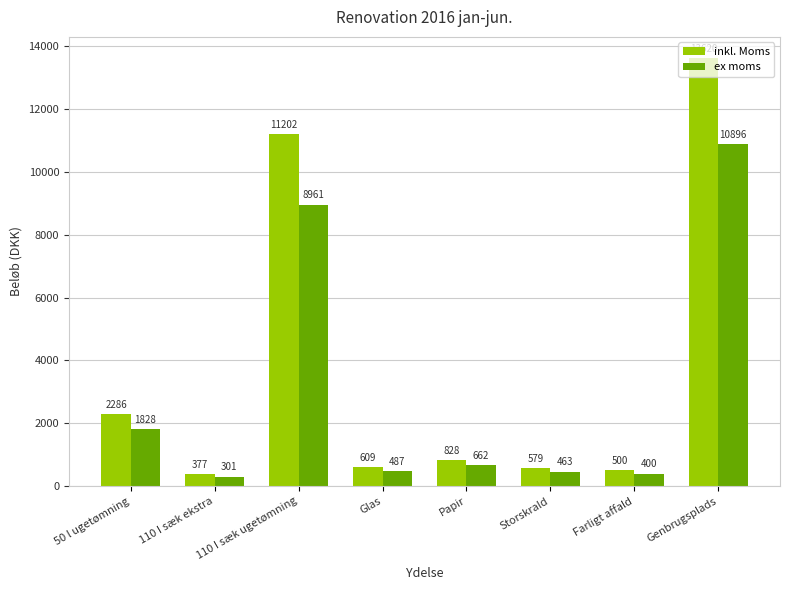

What is the difference between the highest and lowest values at Genbrugsplads?

2724.0